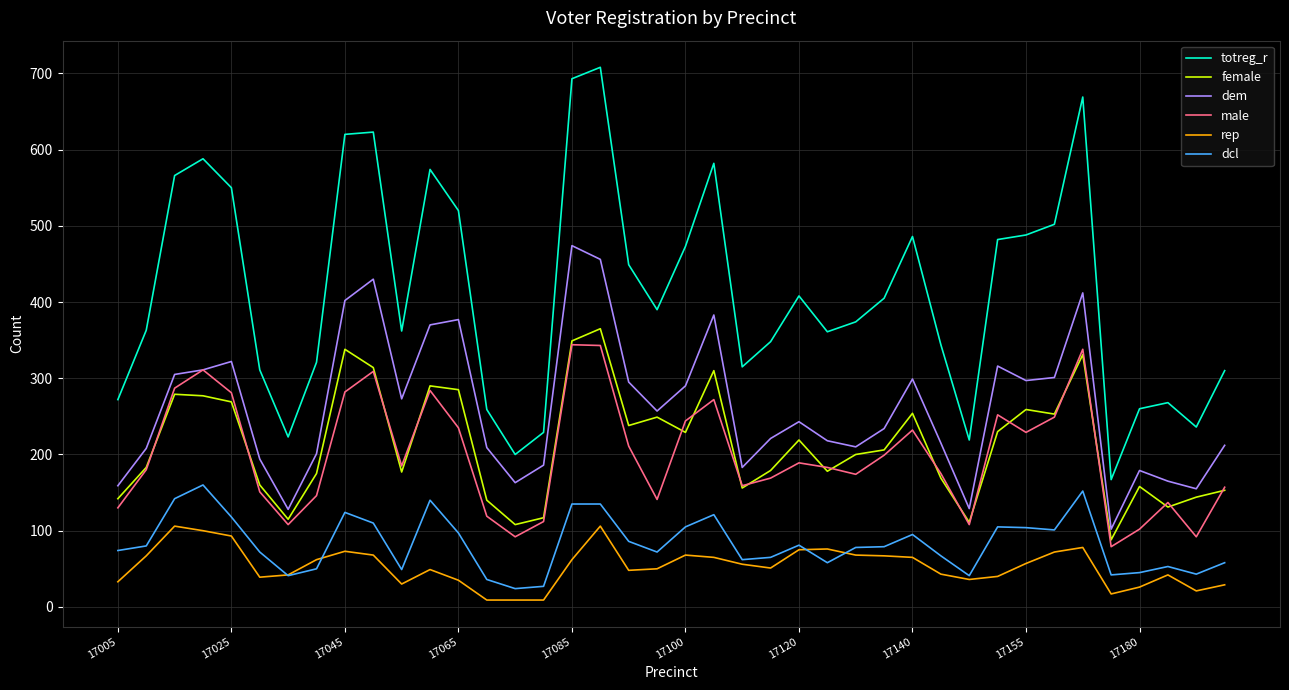

What is the minimum value for female?

88